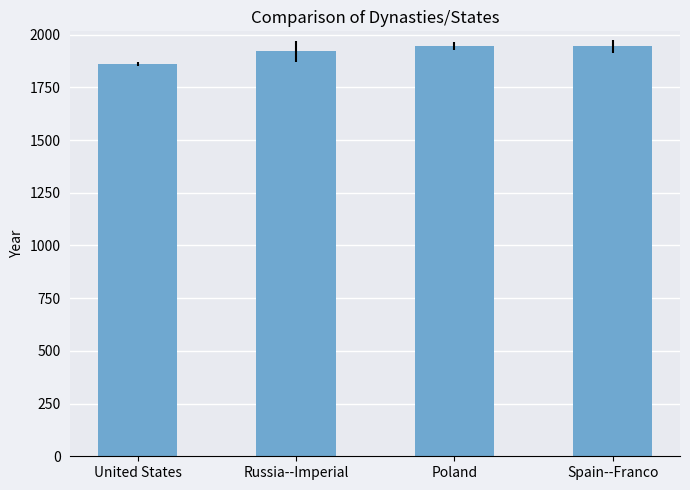

The chart shows a value of 678 at Russia--Imperial. True or false?

False